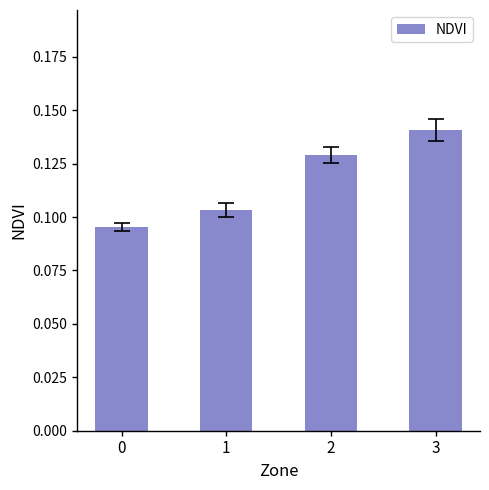

How many values are between 0 and 1?

4